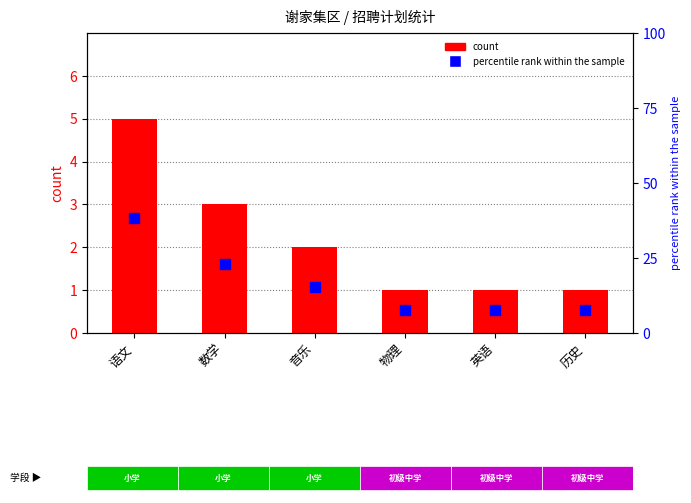

Which series has the largest total across all categories?

percentile rank within the sample